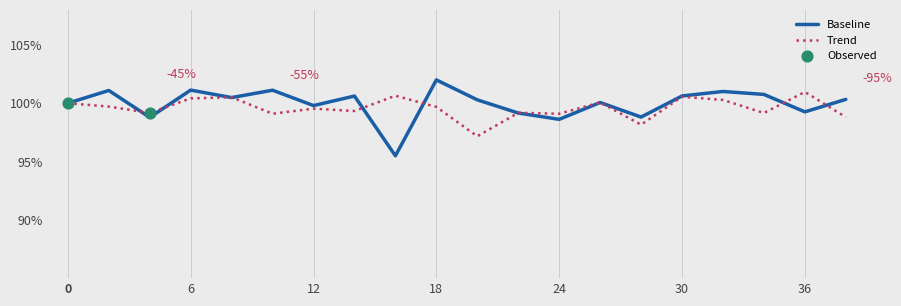

Which series has the largest total across all categories?

Baseline